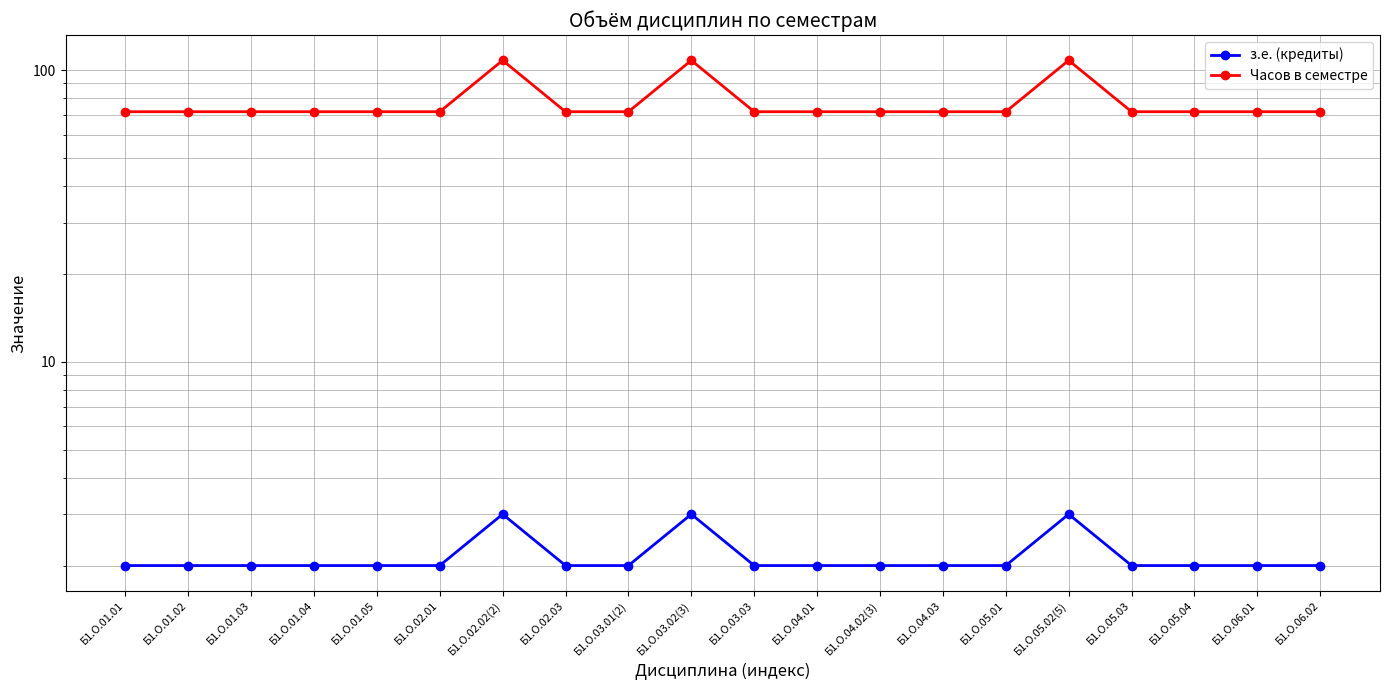

At which category is the sum across all series the highest?

Б1.О.02.02(2)